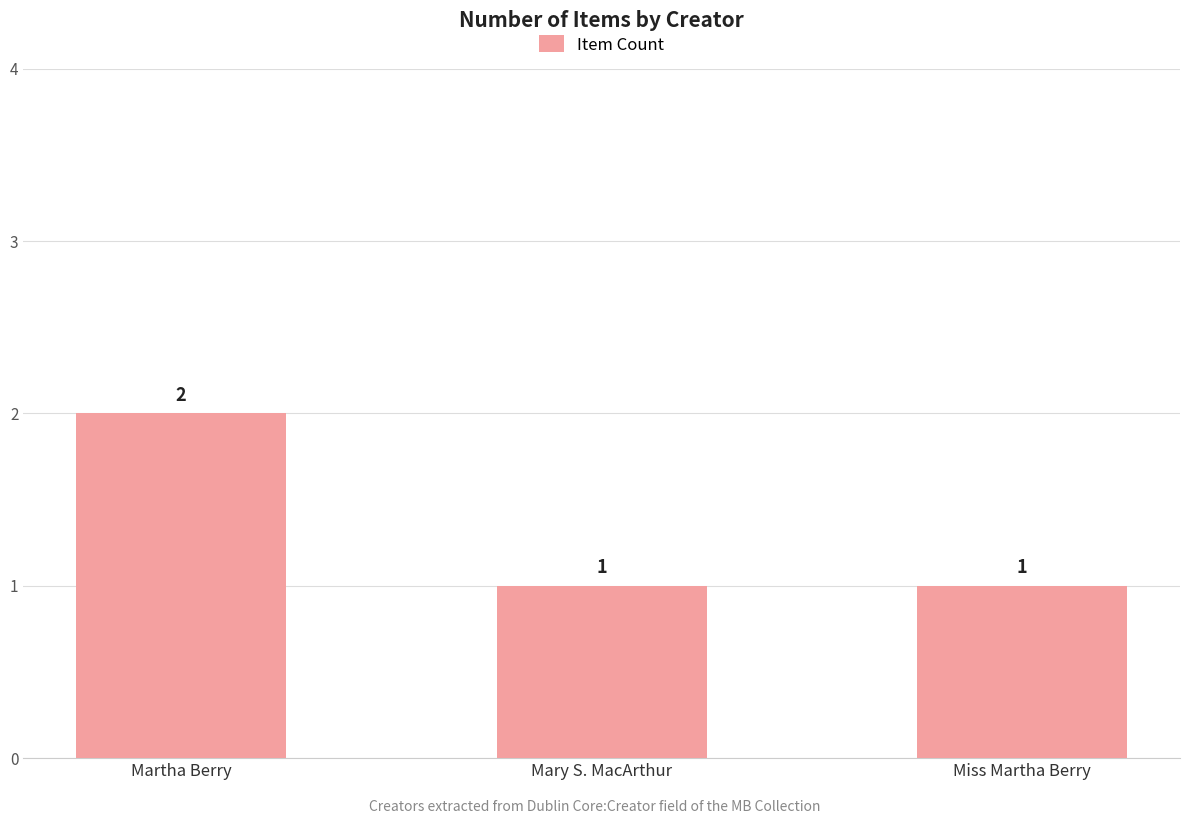

What value does the data have at Miss Martha Berry?

1